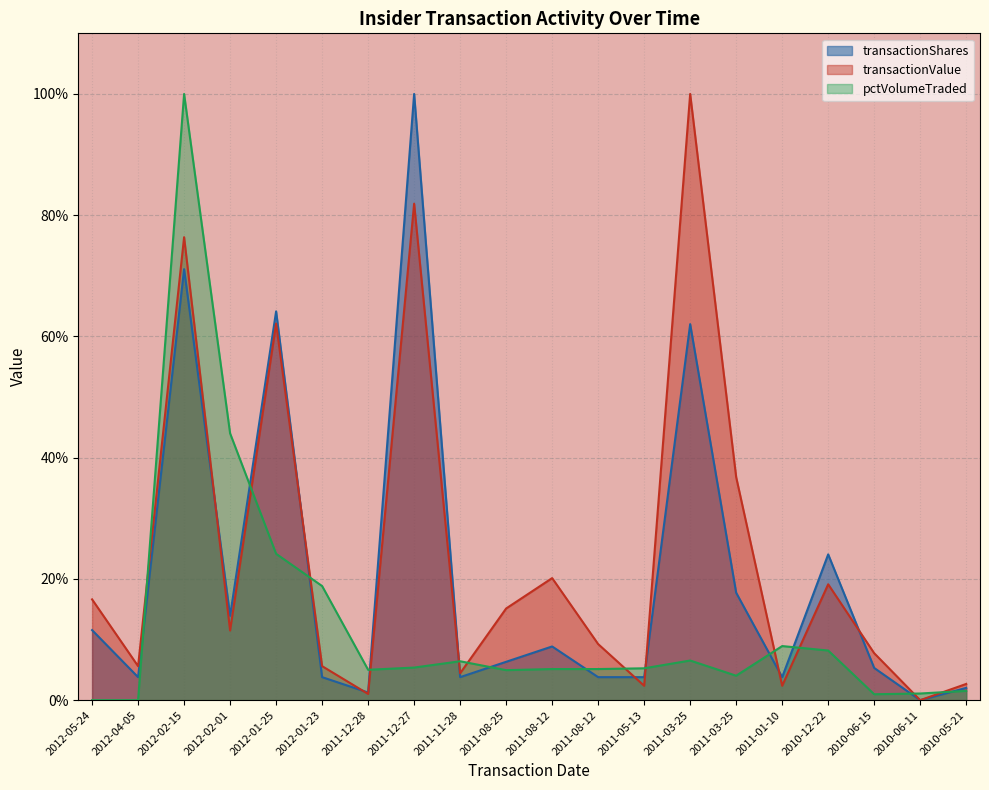

How many values in the pctVolumeTraded series are below 5?

7